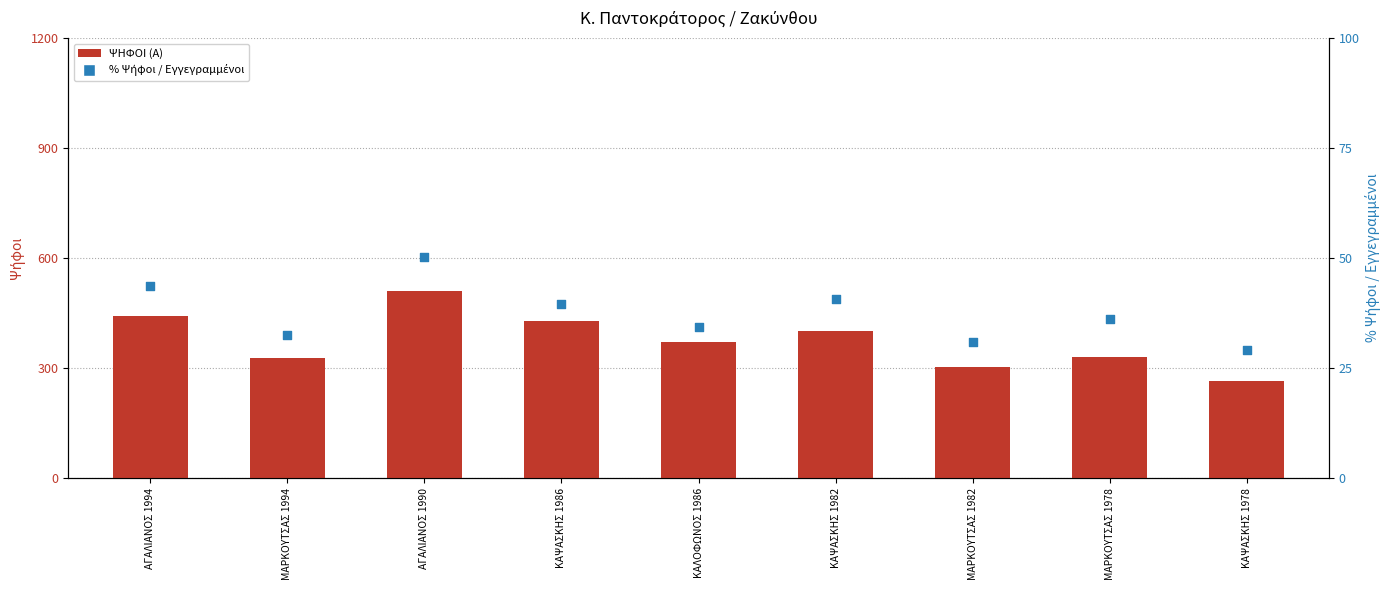

Which series has the largest total across all categories?

ΨΗΦΟΙ (Α)